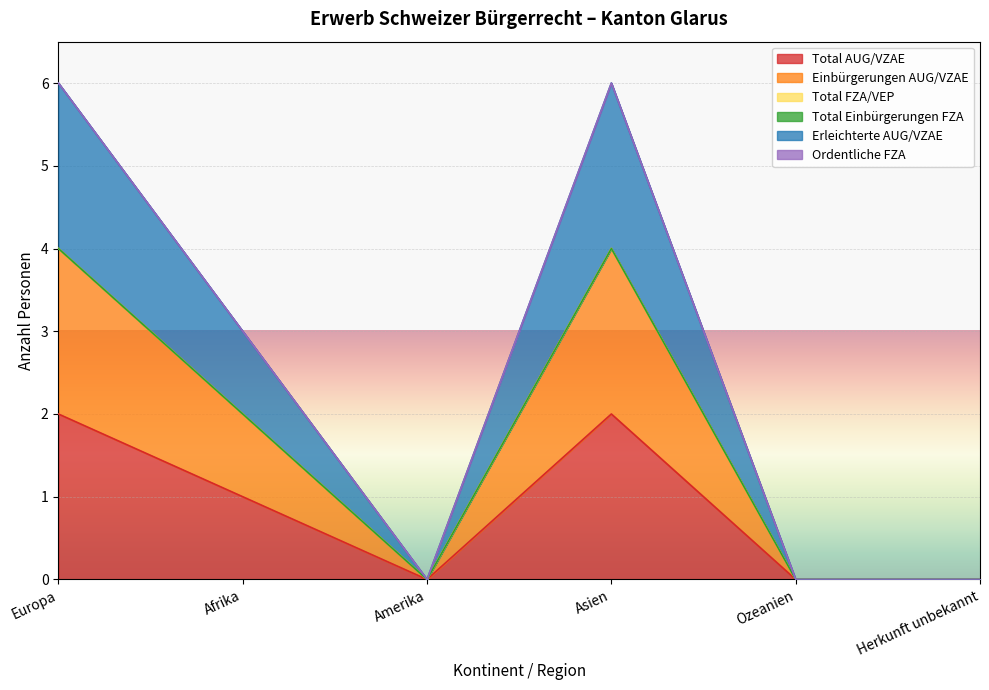

How many lines are shown in the chart?

6